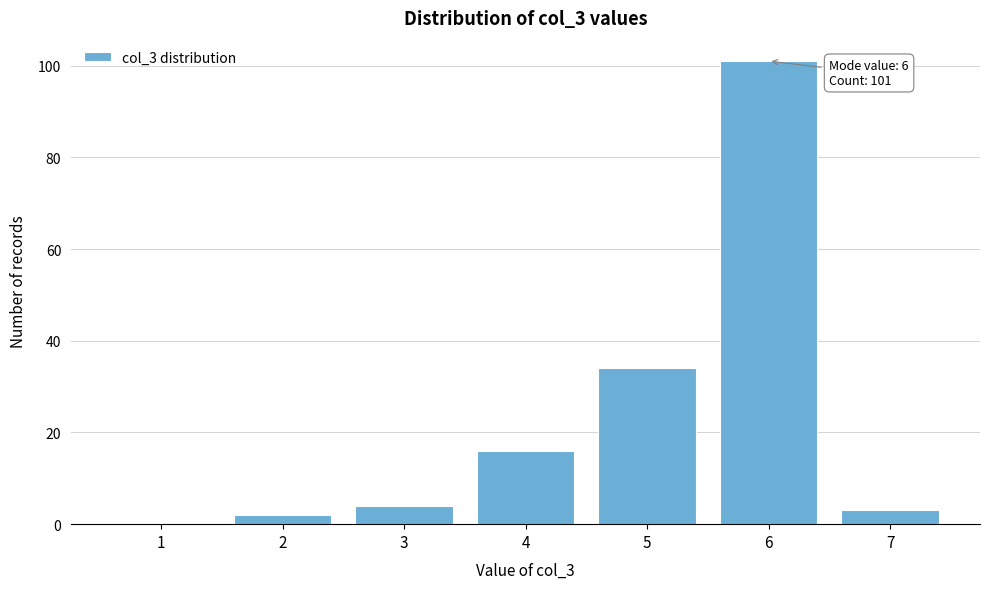

Reading right to left, transcribe all the data shown in this chart.

7=3	6=101	5=34	4=16	3=4	2=2	1=0